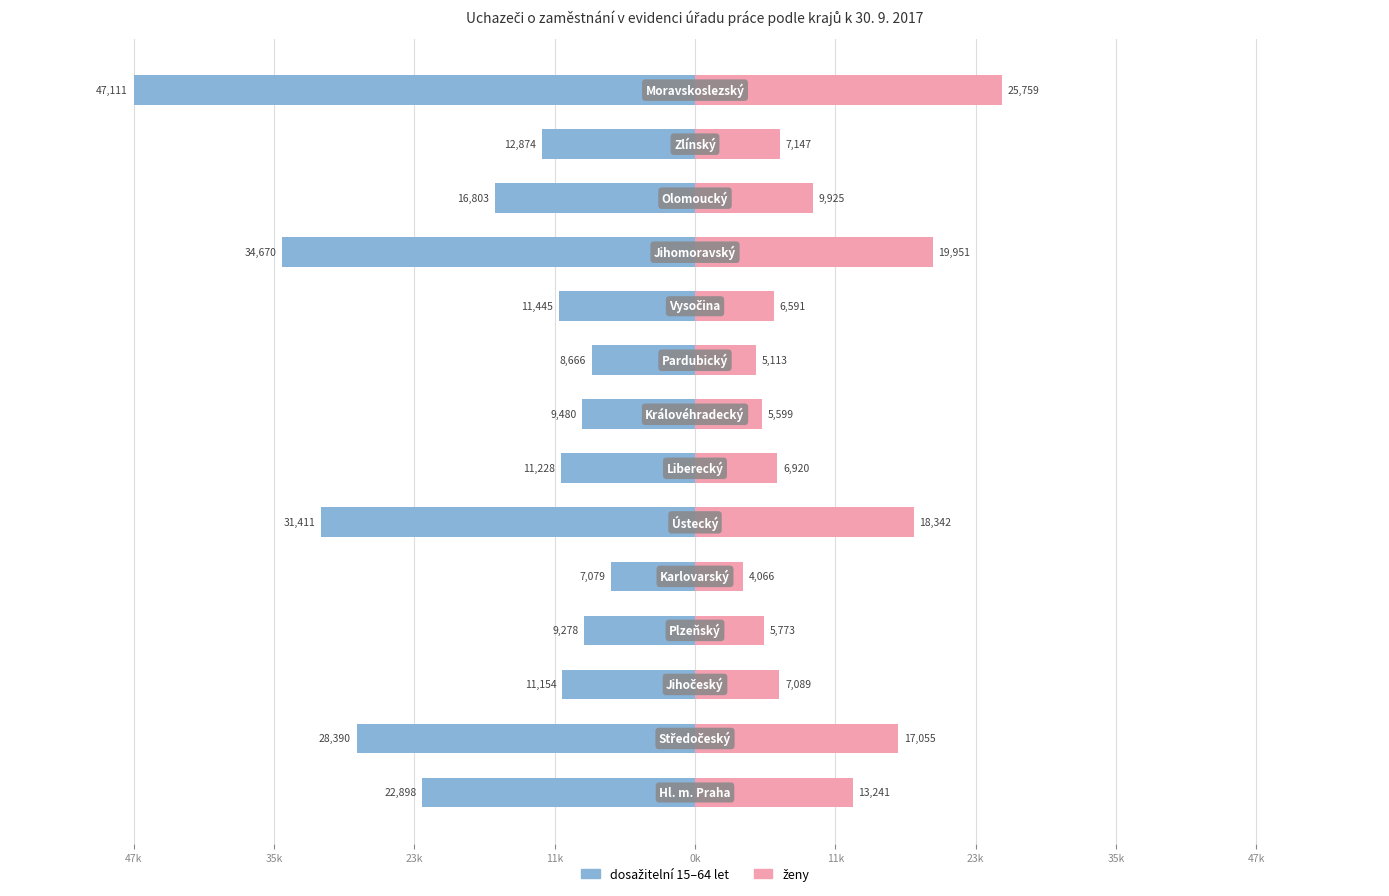

Count the number of categories in the chart.

14